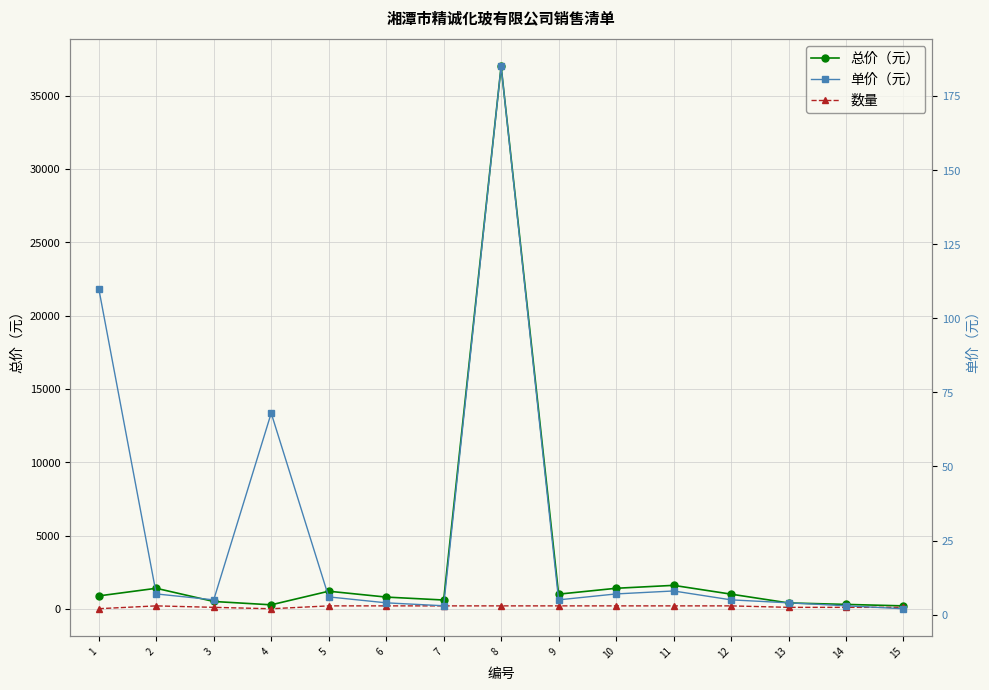

What is the difference between the highest and lowest values at 15?

198